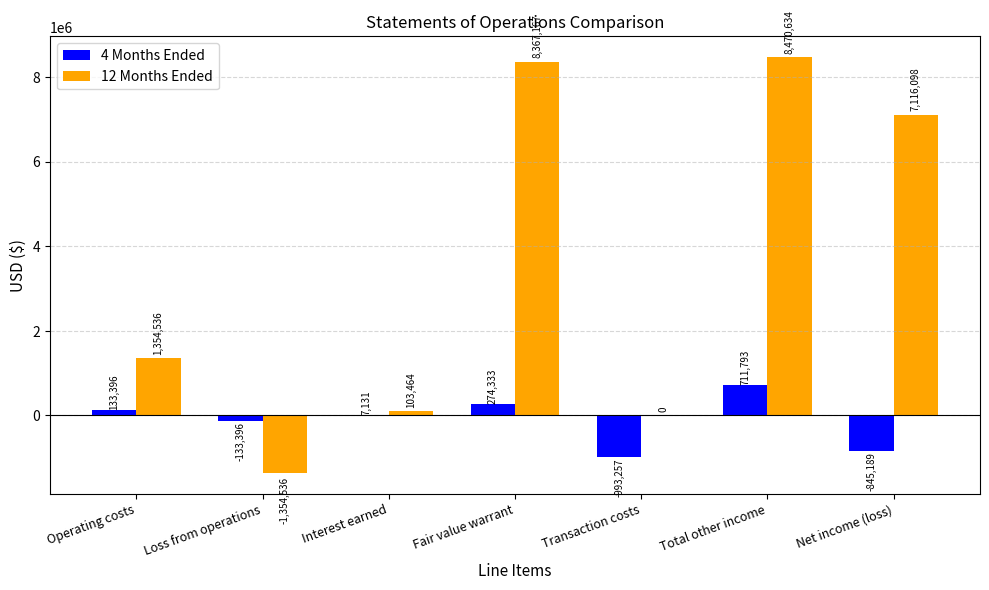

Is the value of 12 Months Ended at Total other income greater than the value of 4 Months Ended at Fair value warrant?

Yes